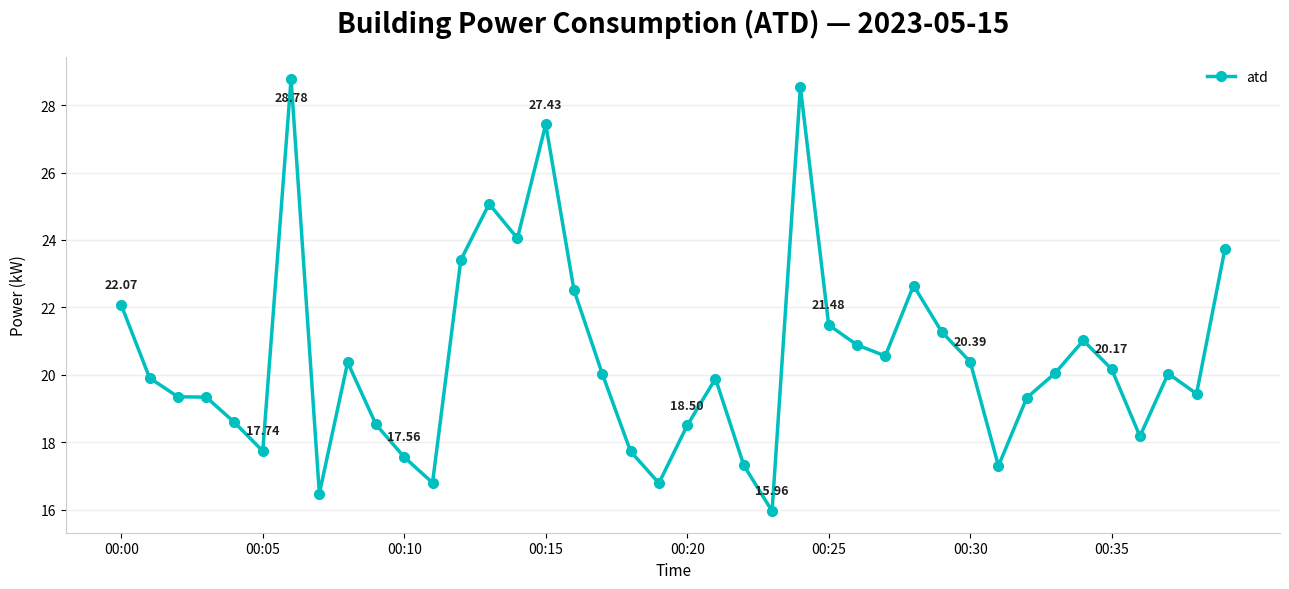

What is the difference between the maximum and minimum values?

12.8